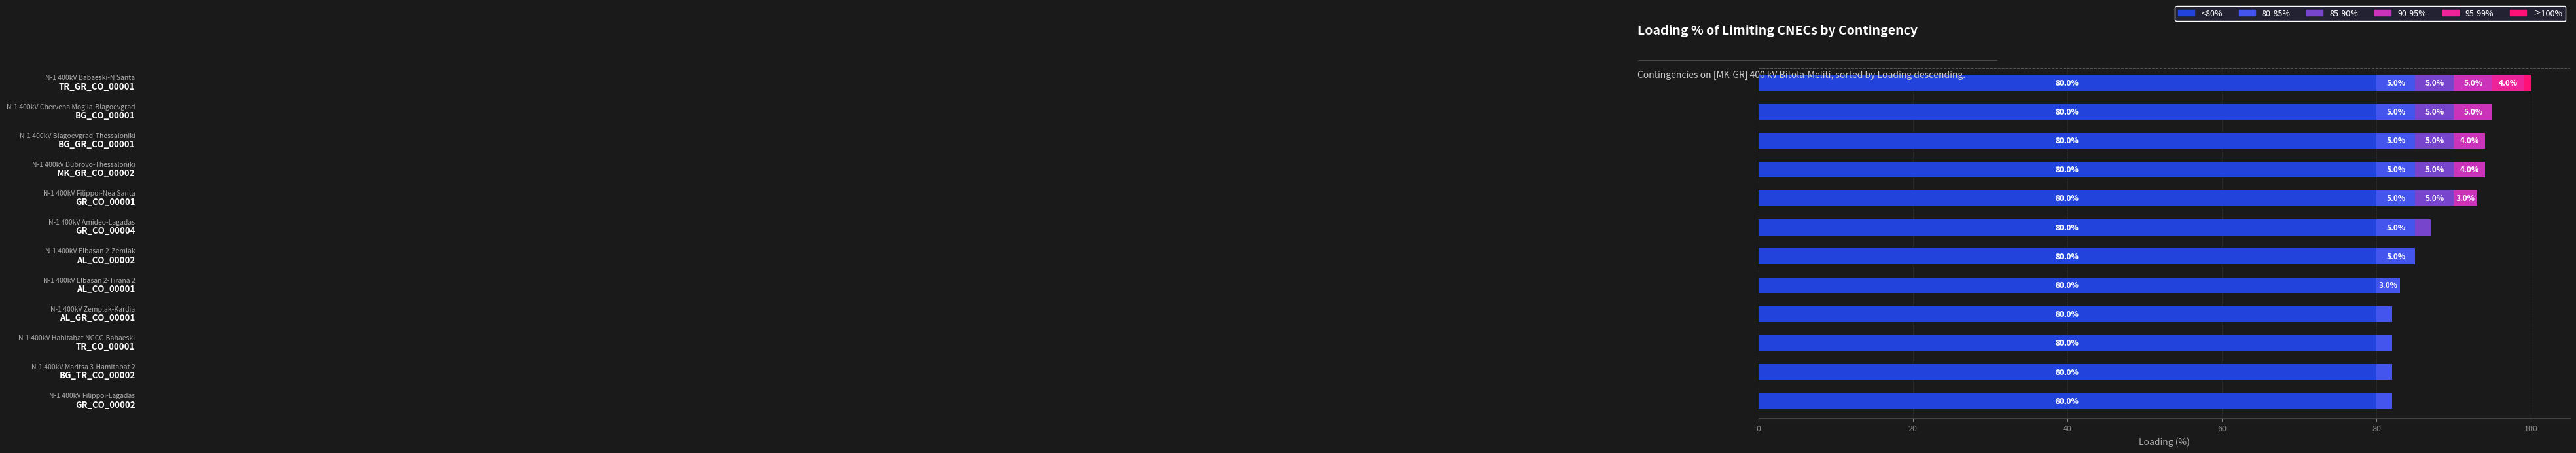

How many series are shown in this chart?

6